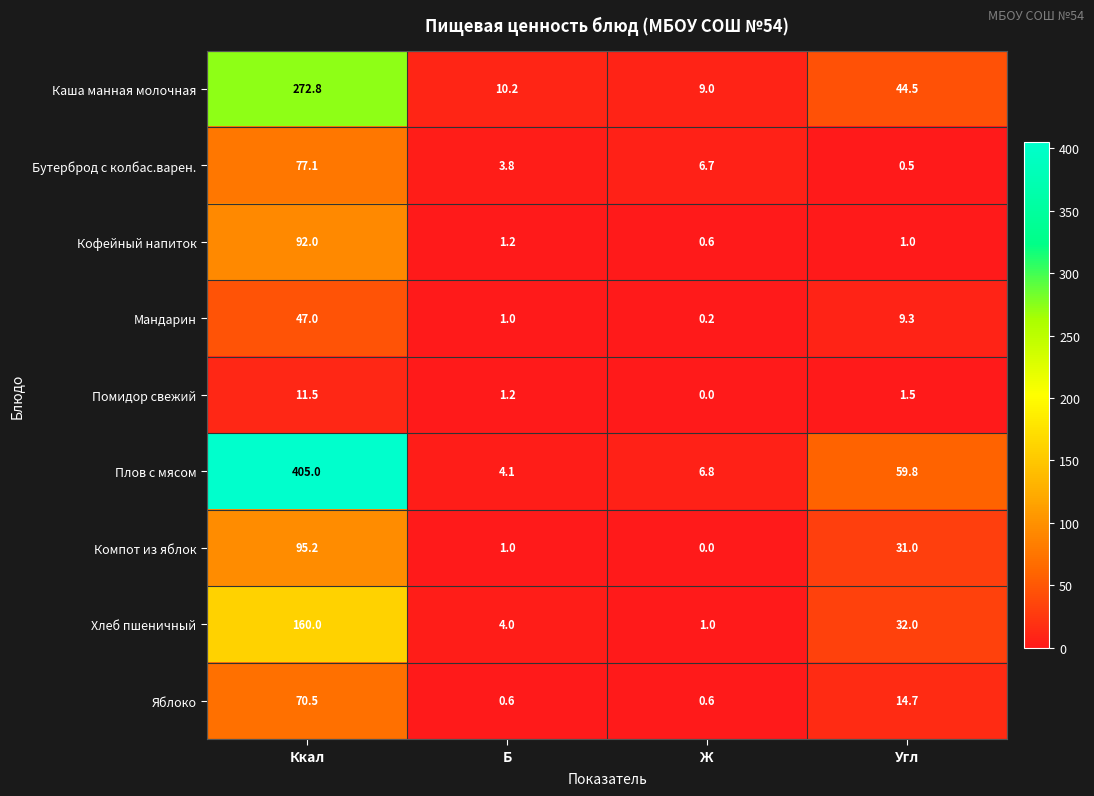

Which series has the largest range (max minus min)?

Плов с мясом